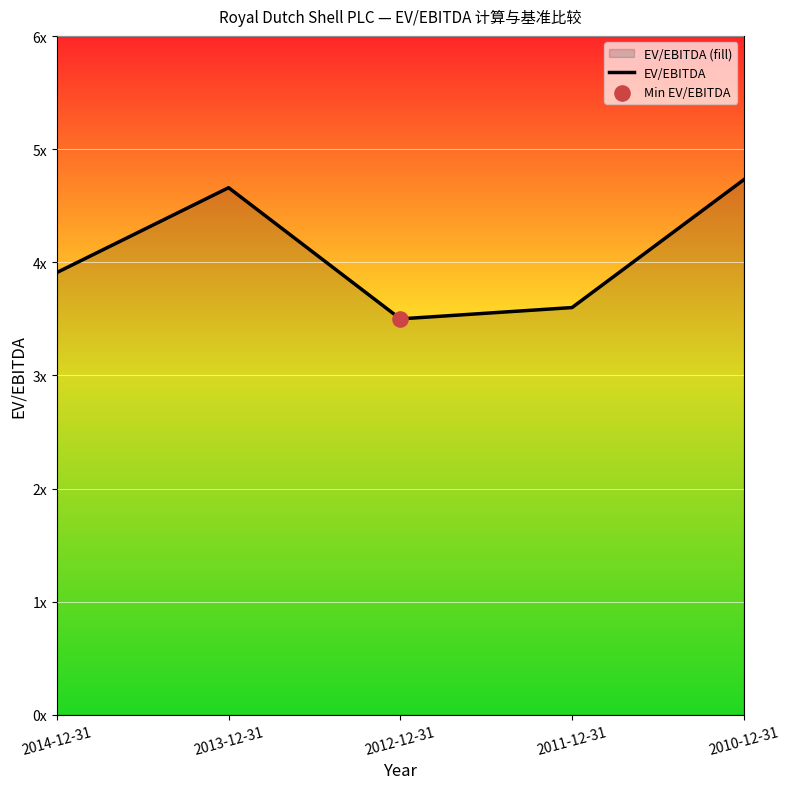

Approximately how many times larger is the value at 2013-12-31 compared to 2014-12-31?

1.2